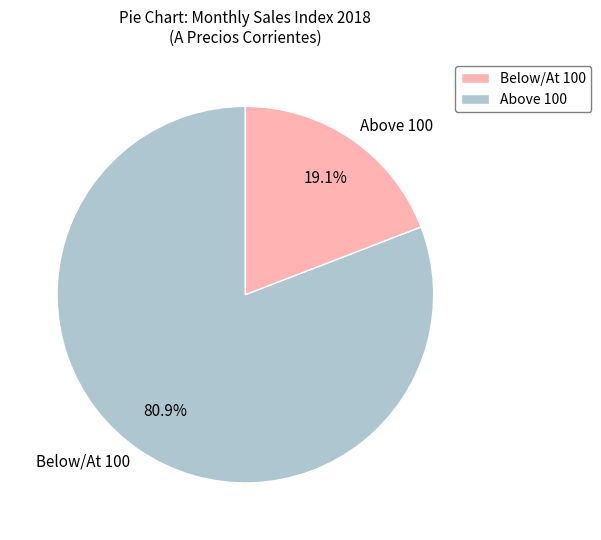

How many segments does this pie chart have?

2